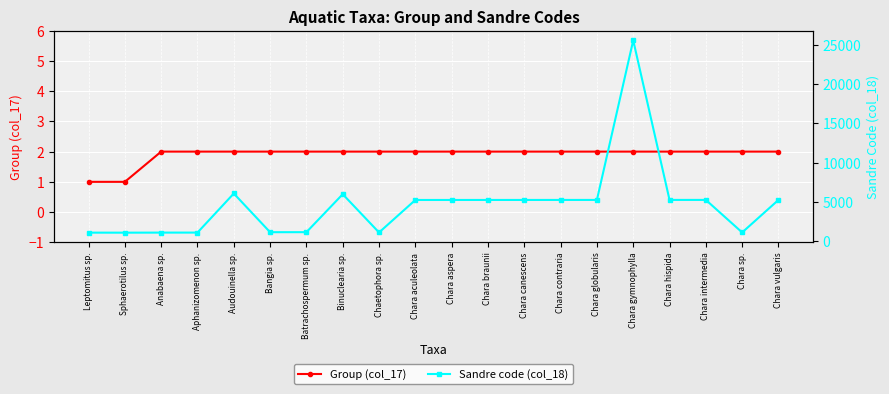

List the series in order of their overall mean, highest first.

Sandre code (col_18), Group (col_17)